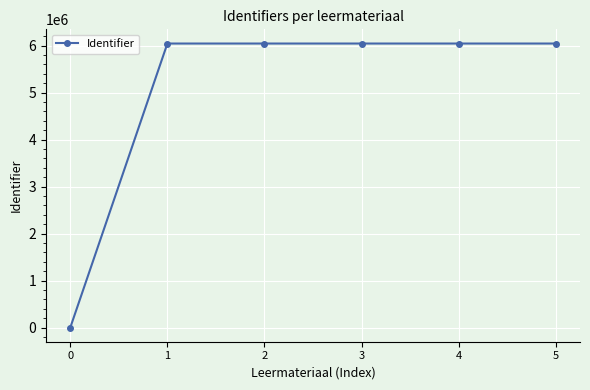

What is the sum of all values?

30210856